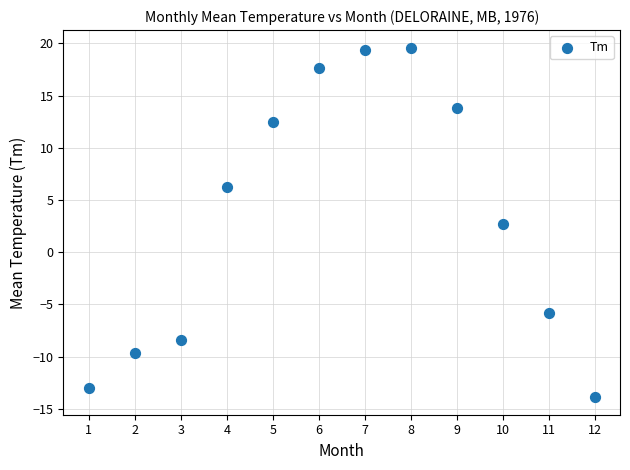

What Y value in the scatter plot is closest to 2?

2.7